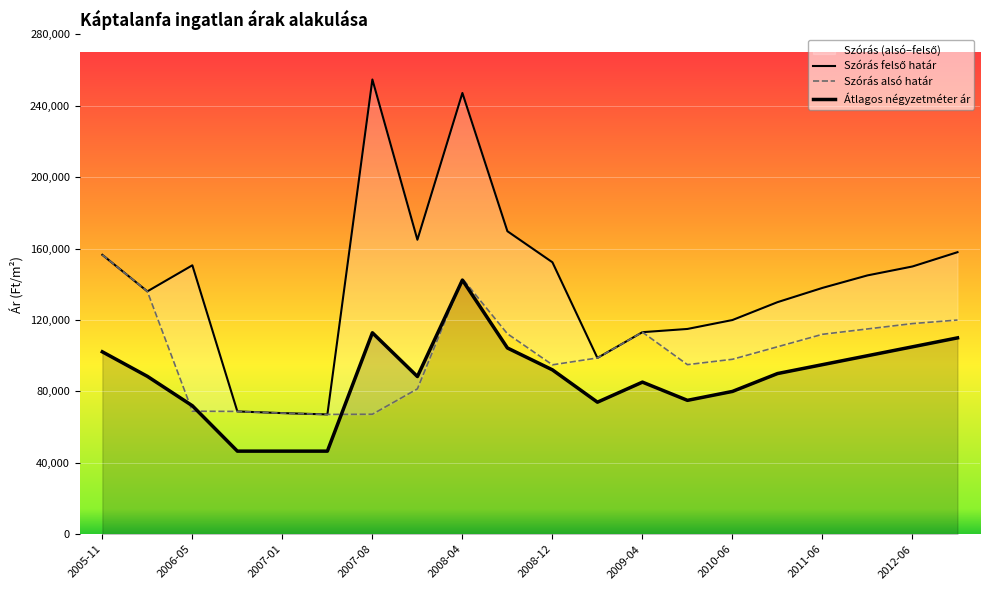

How many interior local valleys does the Átlagos négyzetméter ár series have?

3